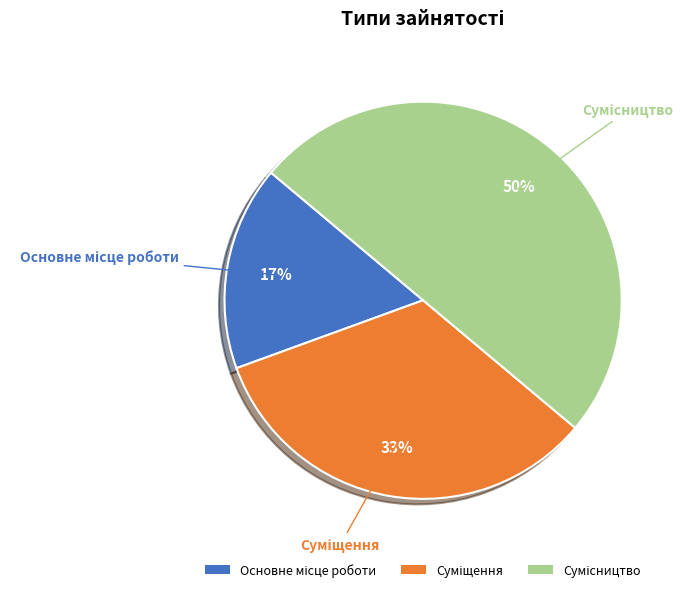

To the nearest percent, what is the average slice percentage?

33%